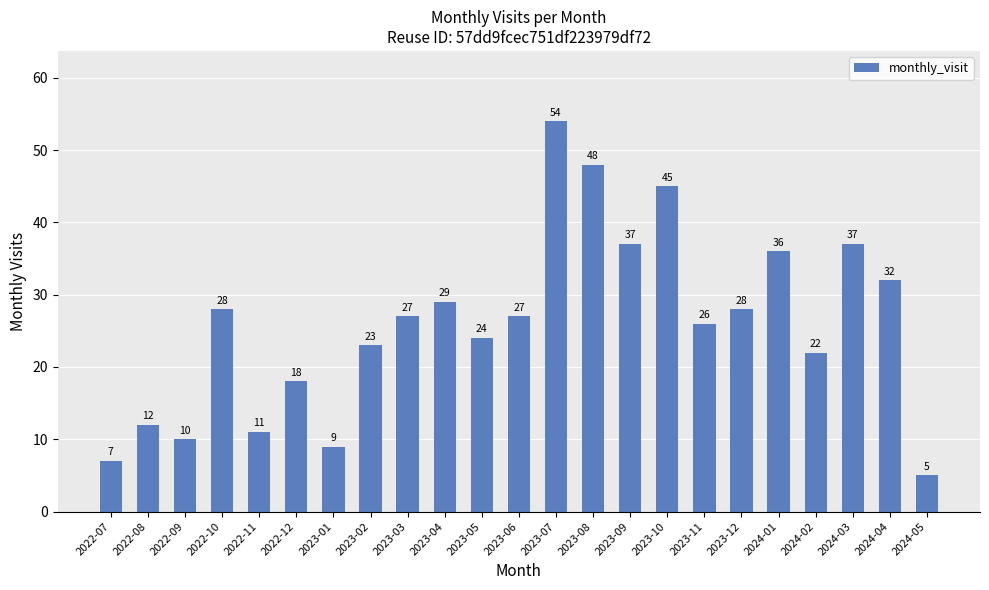

What is the ratio of the value at 2023-02 to the value at 2023-05?

1.0